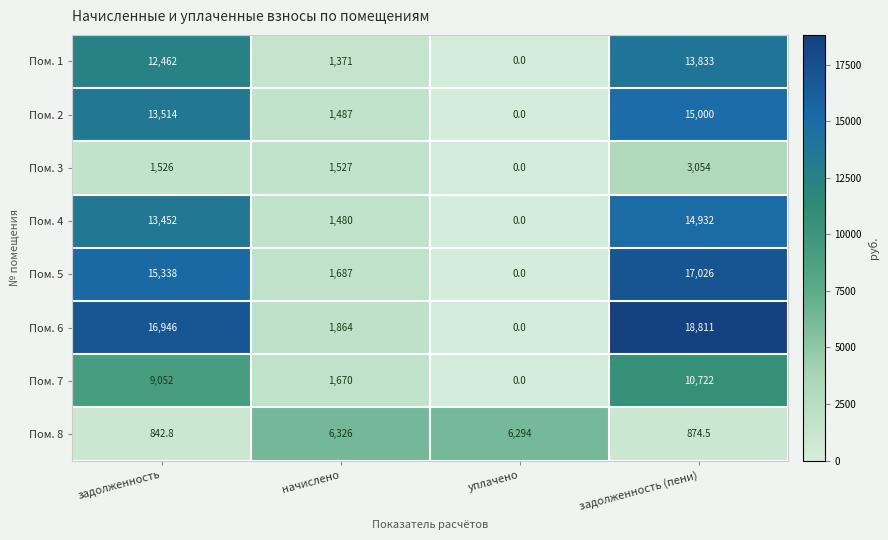

How many data points does each series have?

4